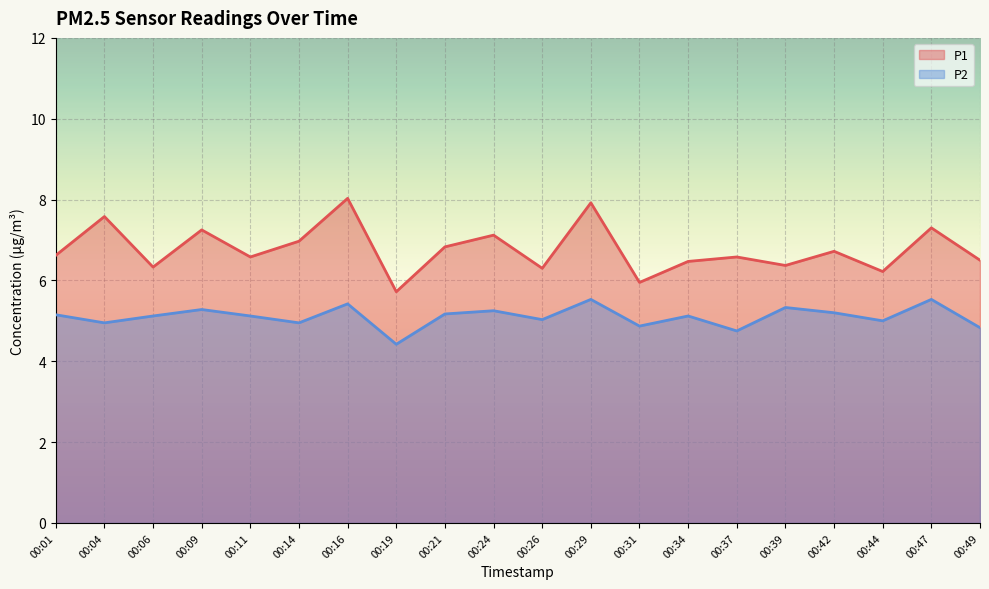

At how many categories does at least one series exceed 6?

18